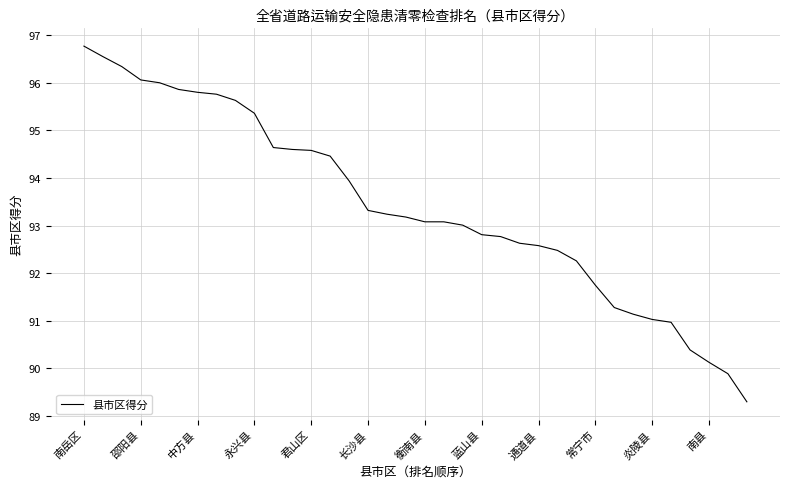

What is the maximum value shown in the chart?

96.8